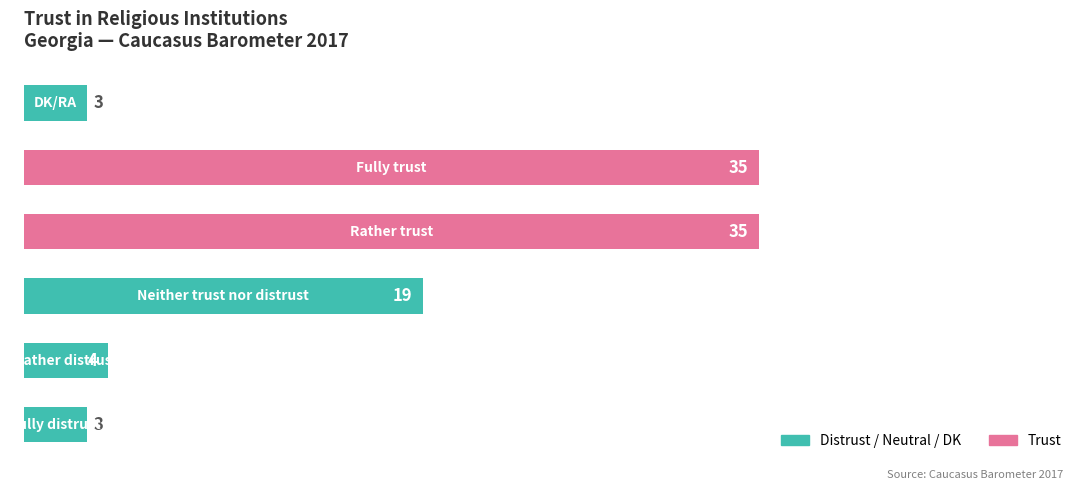

Reading bottom to top, transcribe all the data shown in this chart.

3	4	19	35	35	3